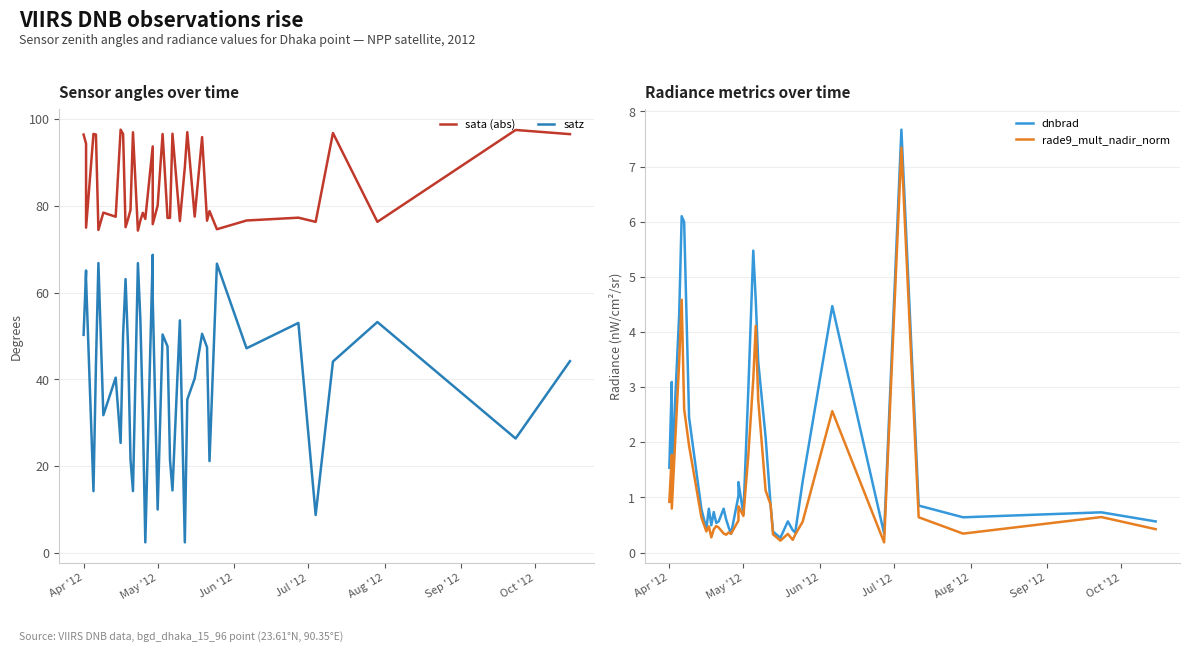

How many distinct data groups are displayed?

4